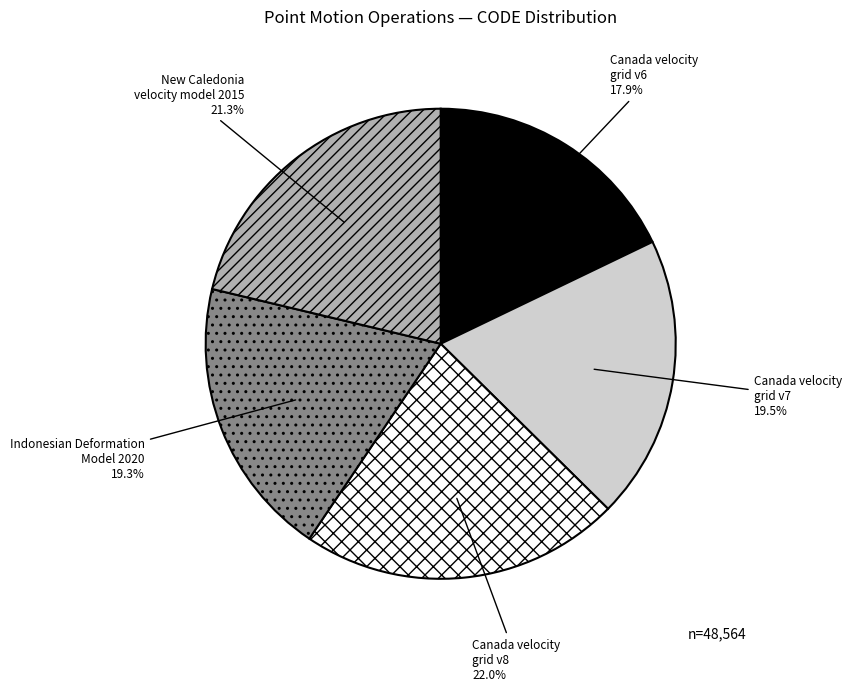

Does Canada velocity grid v7 account for over 50% of the chart?

No